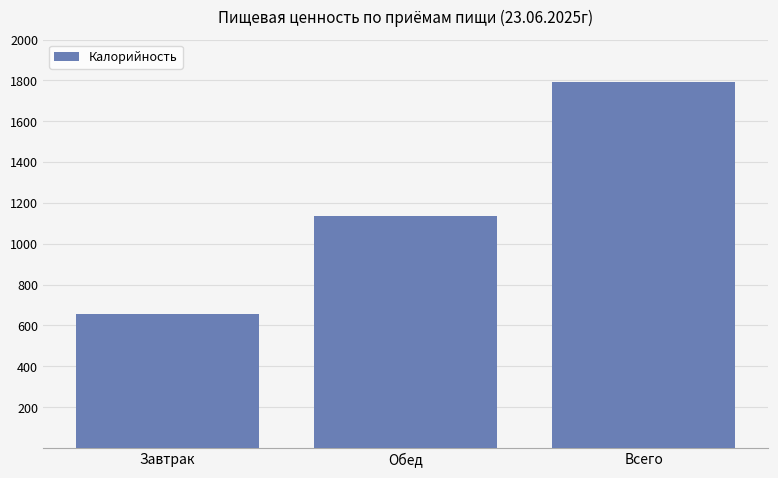

What is the ratio of the value at Завтрак to the value at Всего?

0.4